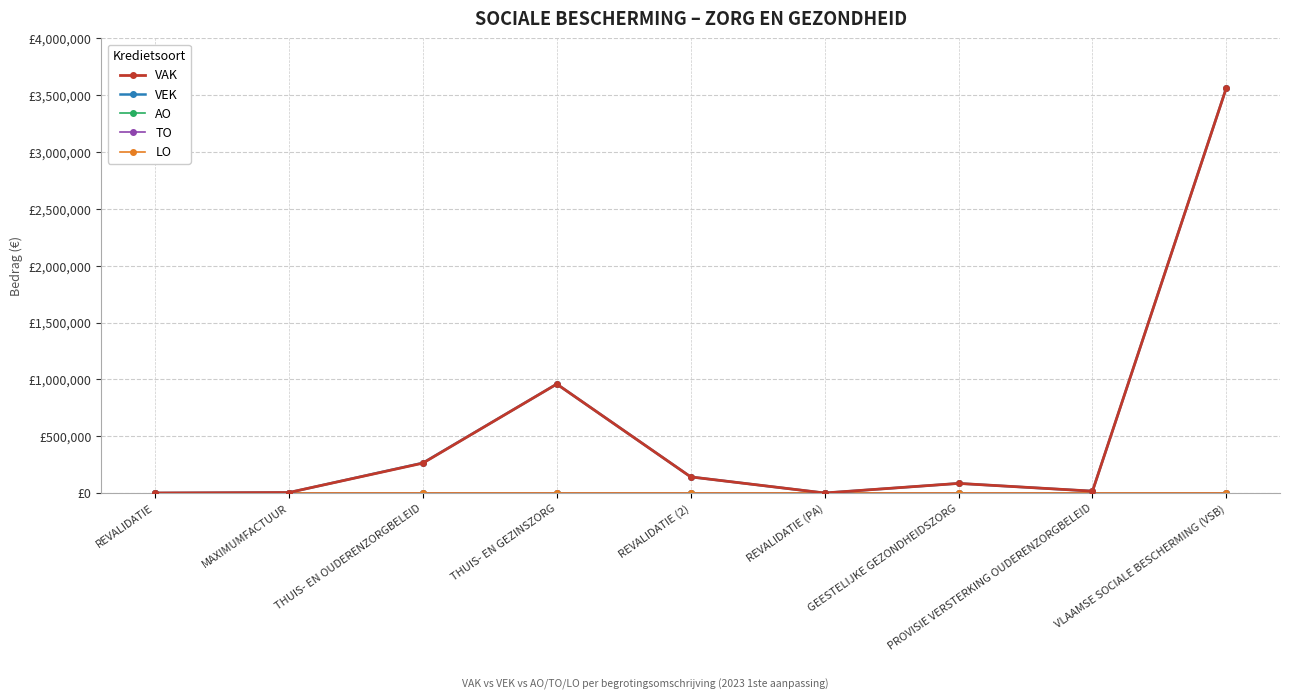

What is the value of the VEK point at the 7th from the left?

84338